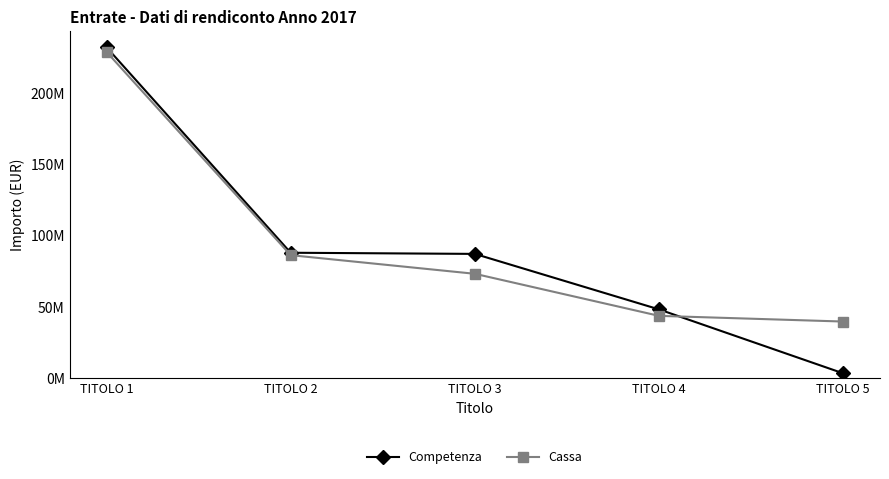

Rank the series by their maximum value, from highest to lowest.

Competenza, Cassa